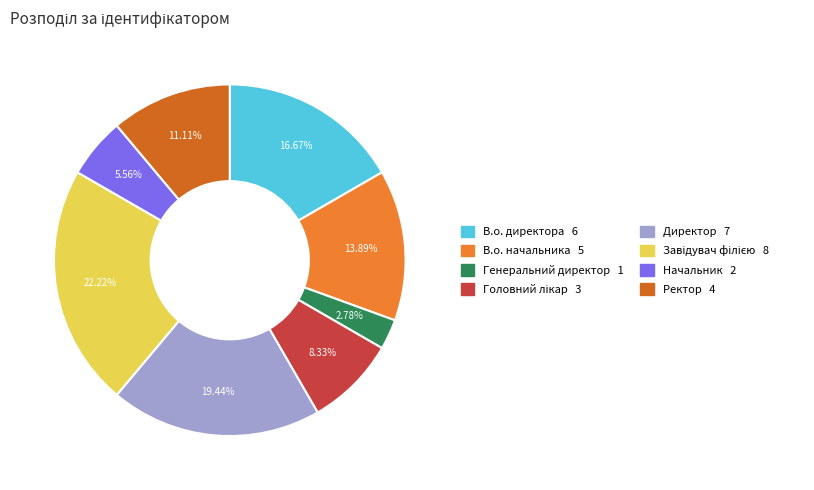

How many segments does this pie chart have?

8